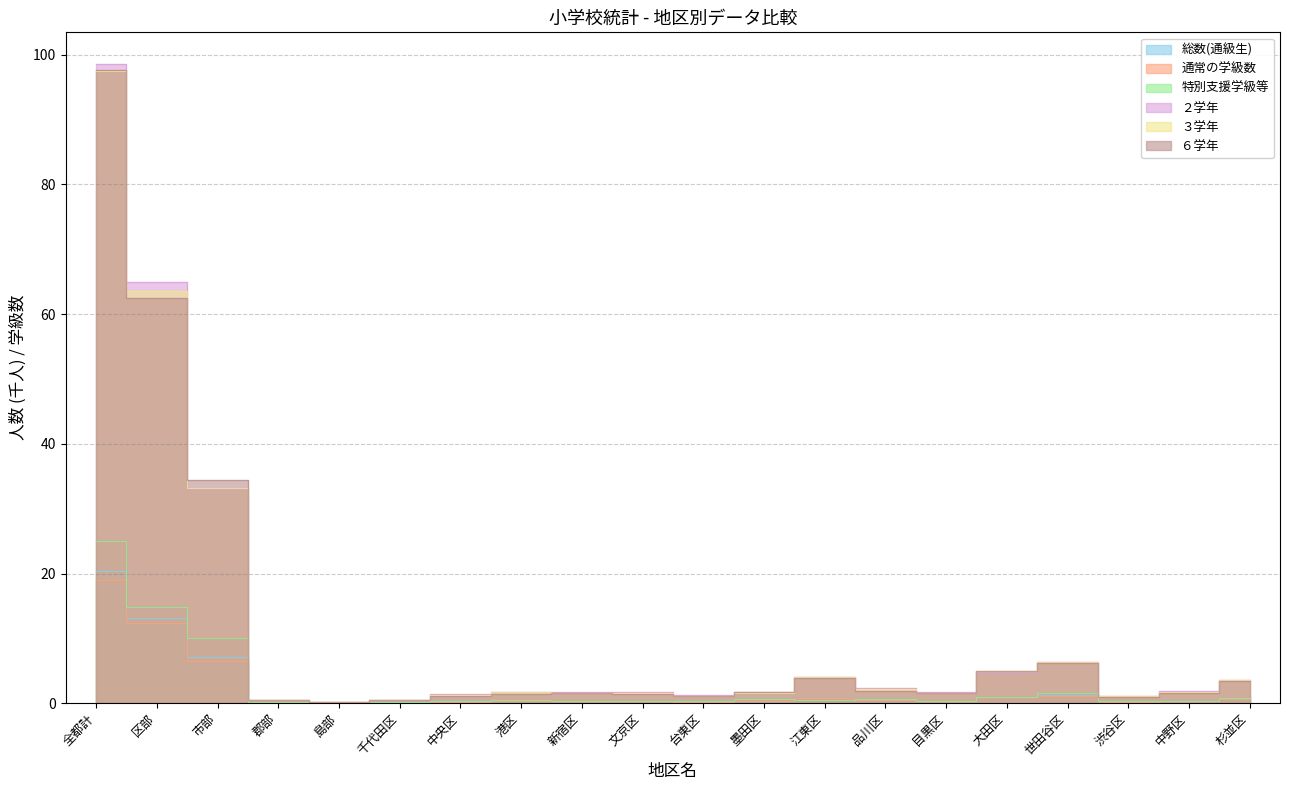

At which category is the sum across all series the highest?

全都計